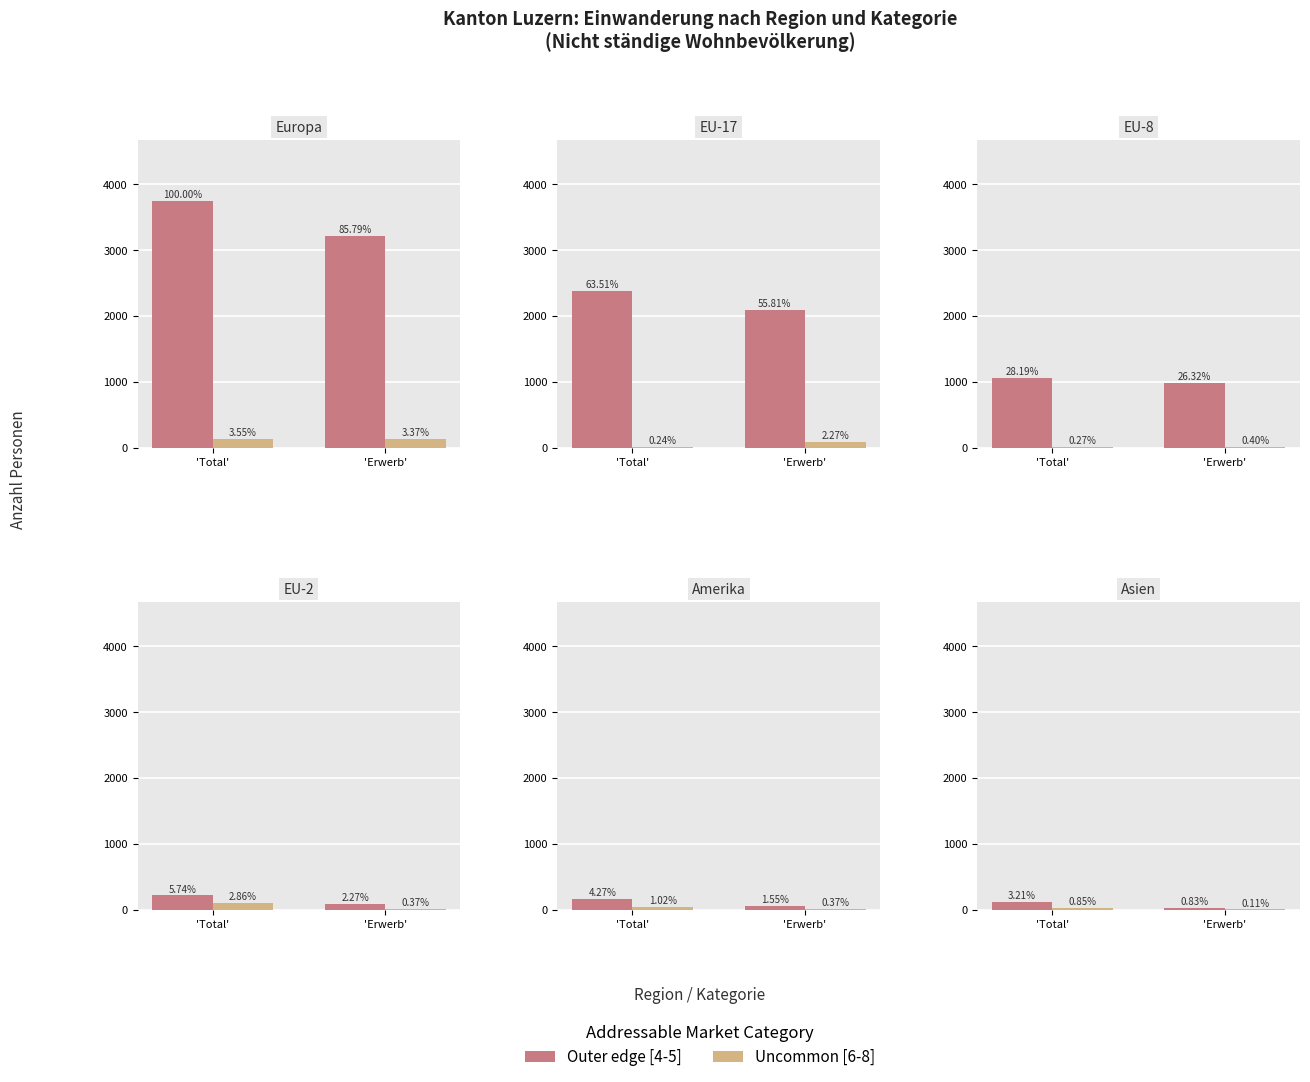

Read the Uncommon [6-8] value at 'Total'.

32